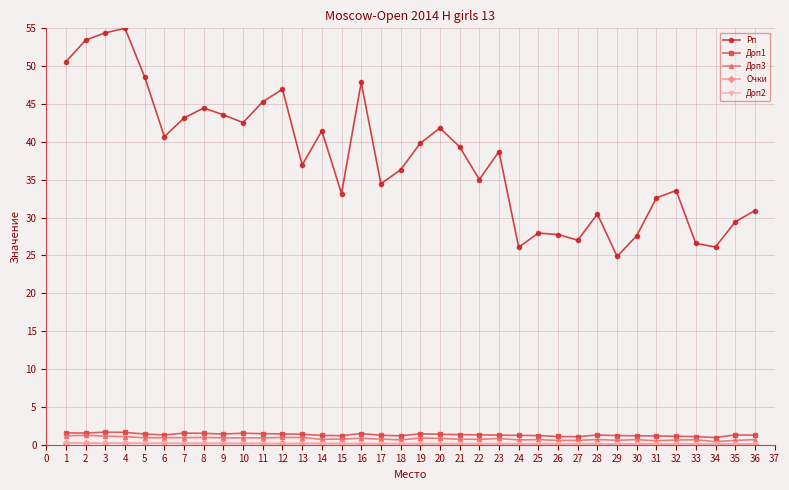

What is the greatest value displayed?

55.0